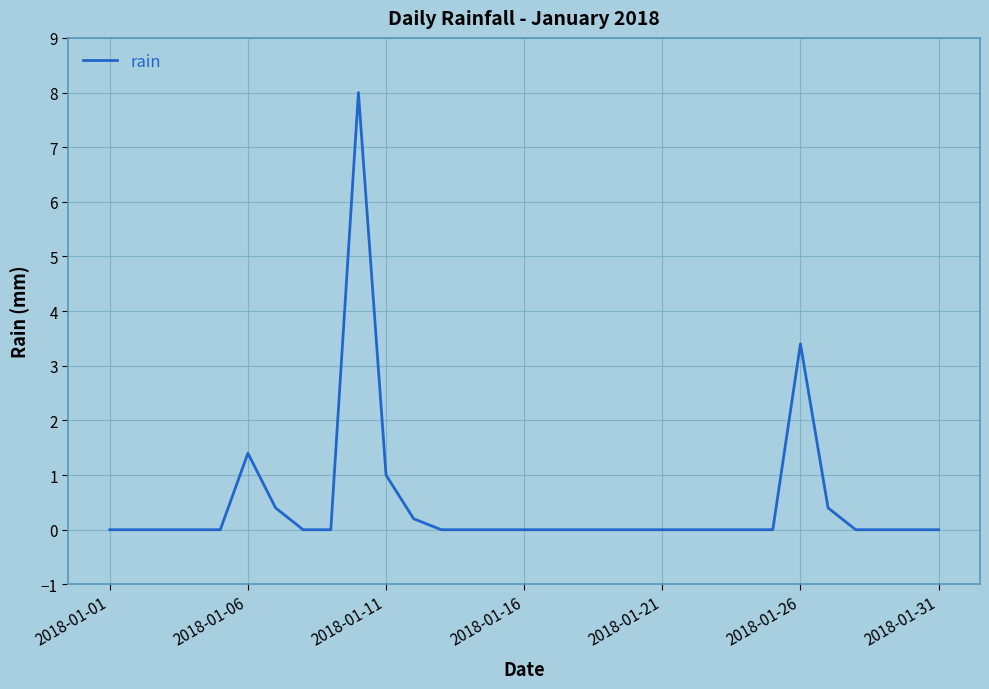

What is the difference between the maximum and minimum values?

8.0